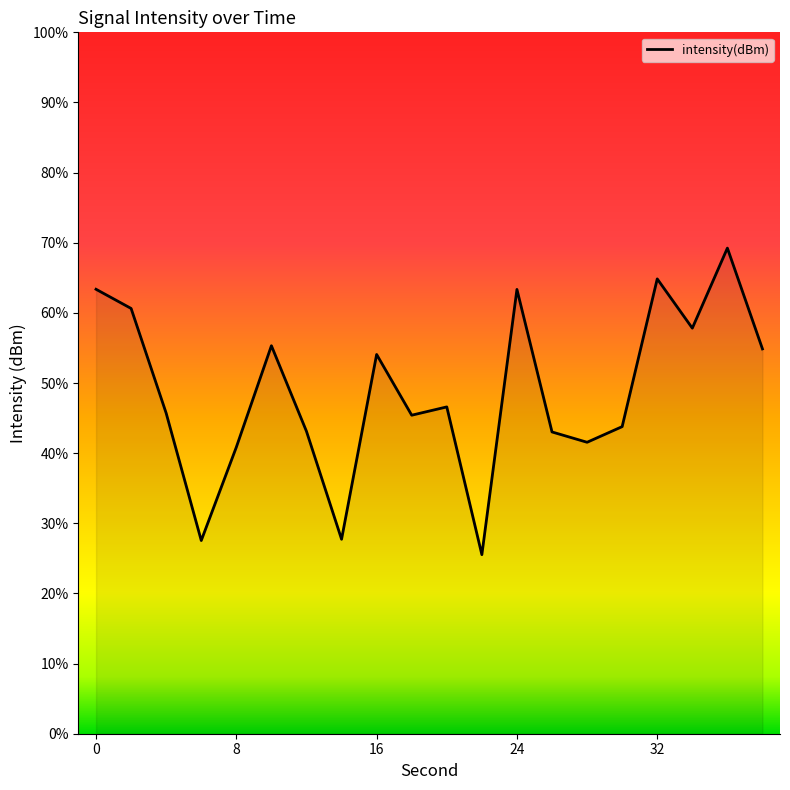

True or false: there are more than 2 points higher than both neighbors.

True